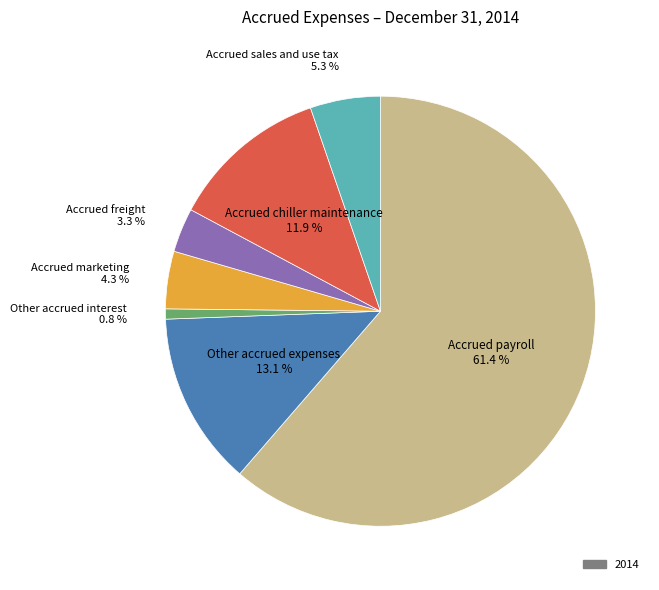

Is there any slice that represents more than half of the pie?

Yes